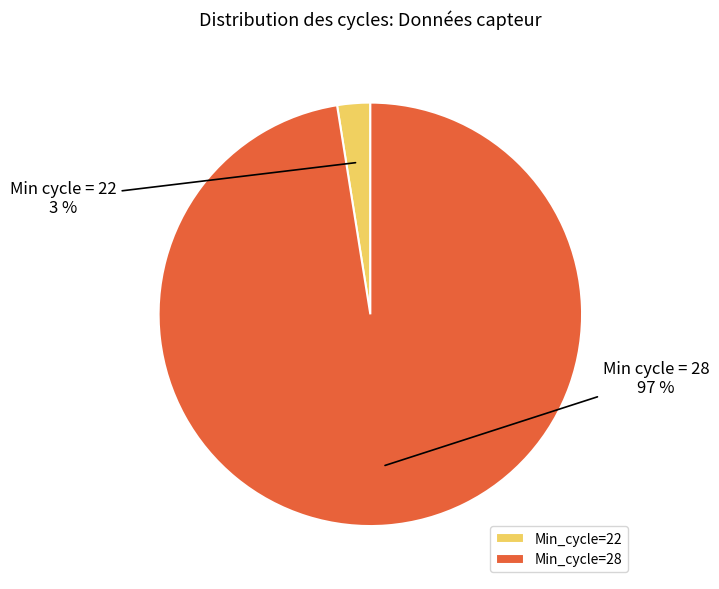

What is the largest slice in the pie chart?

Min_cycle=28